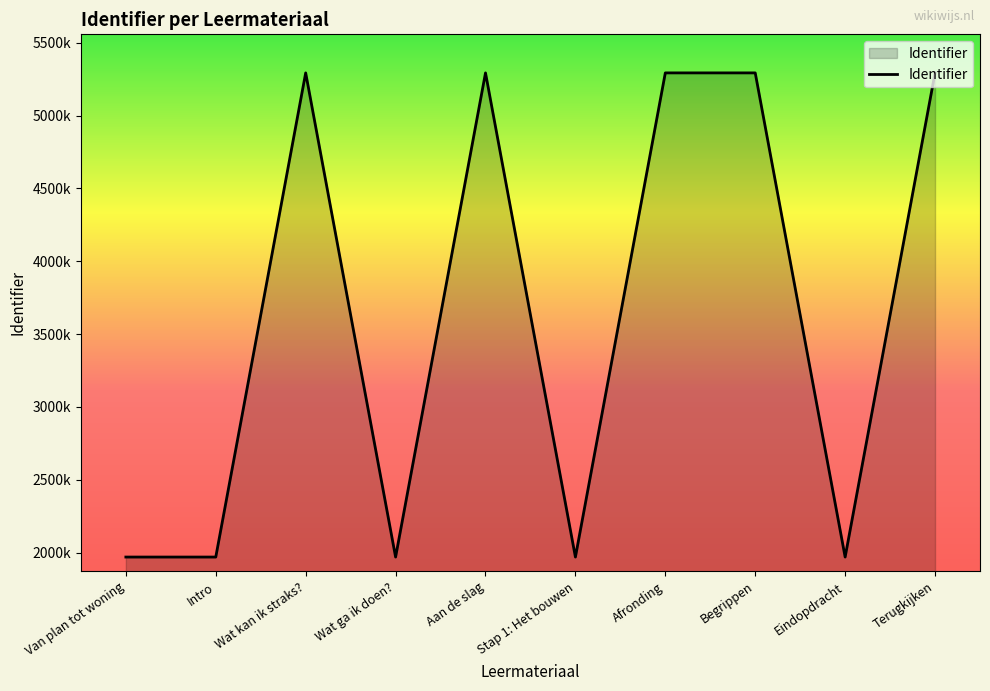

Does the chart display data point markers on the line(s)?

No